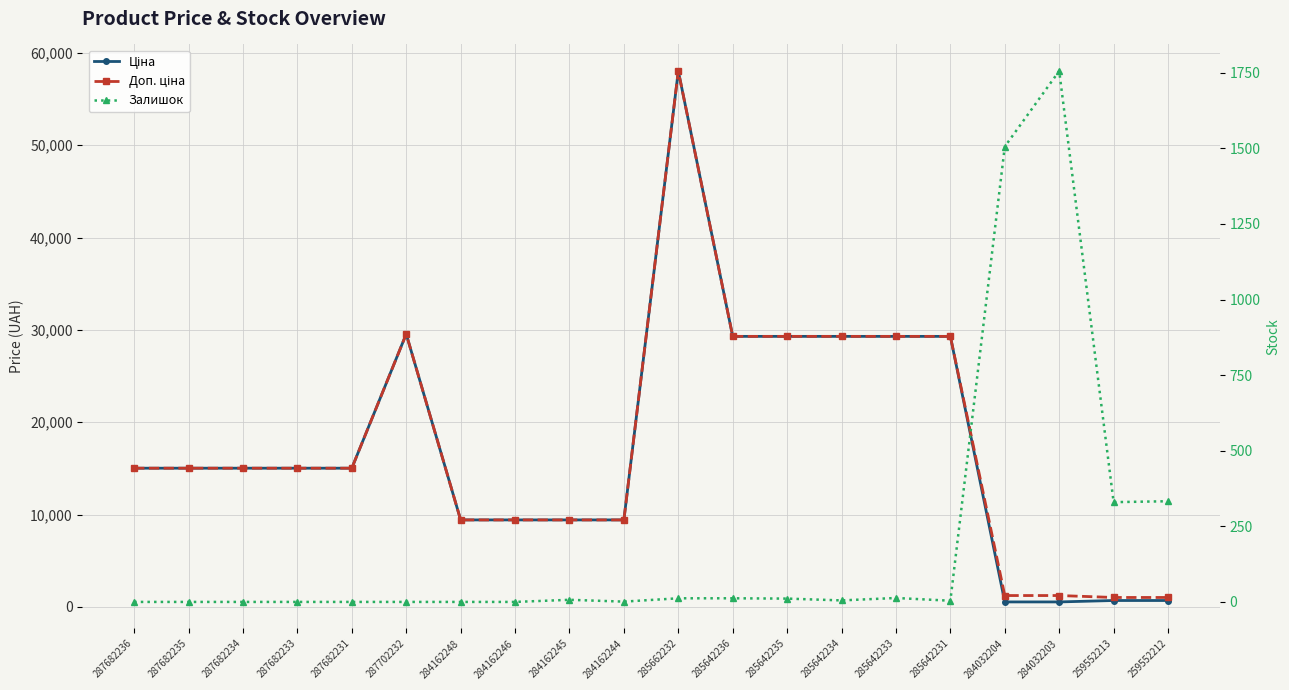

True or false: Доп. ціна and Залишок intersect in this chart.

True